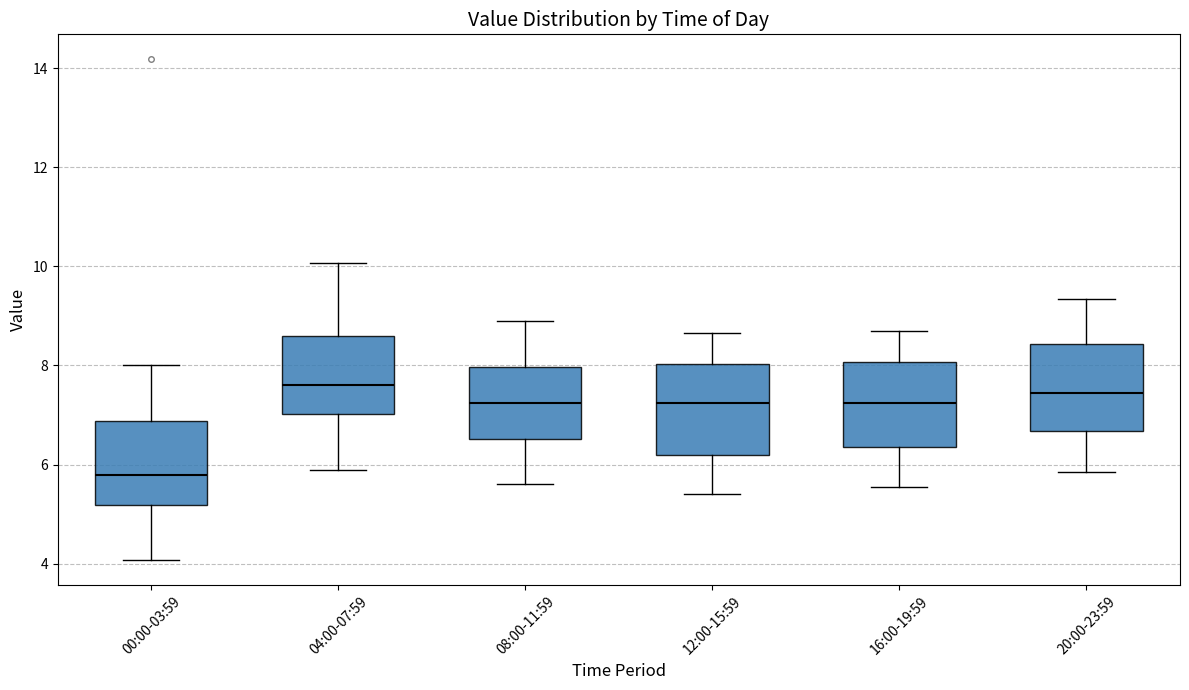

Which box's median line is the lowest?

00:00-03:59